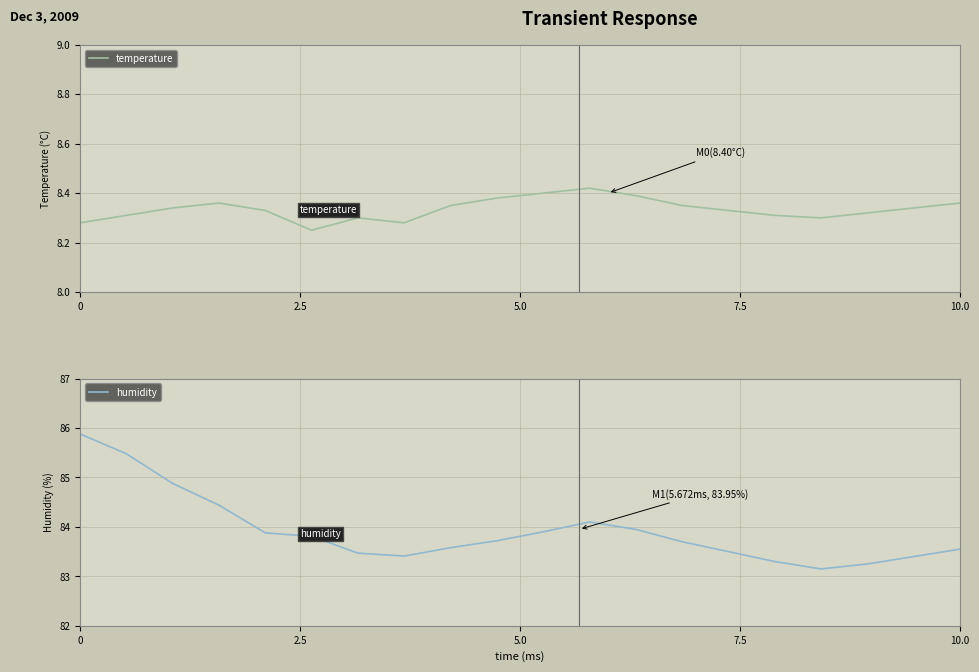

What is the highest value of the humidity series?

85.9